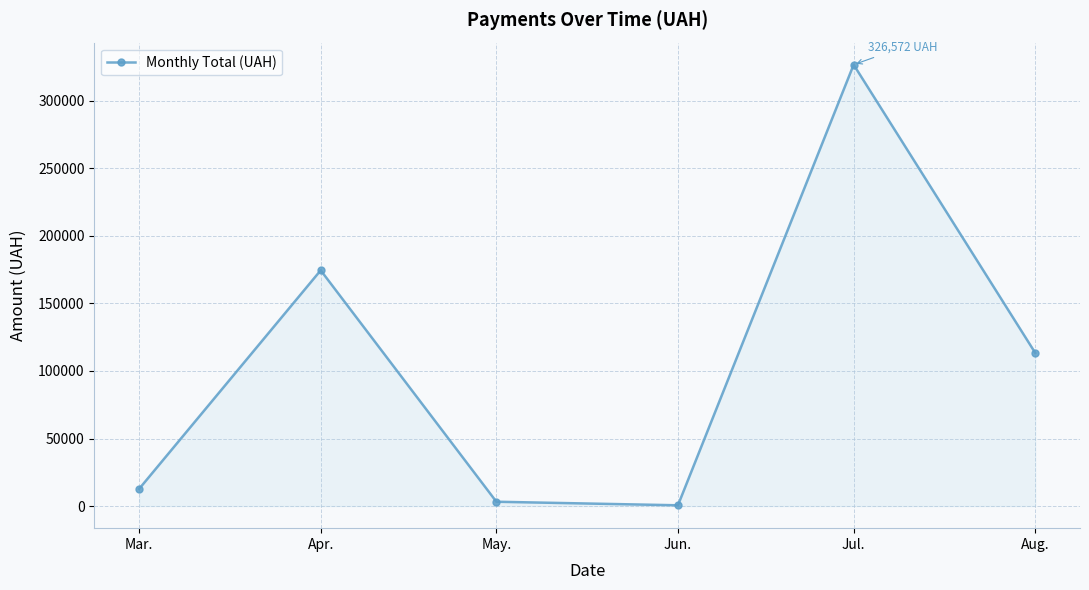

What is the label of the 2nd point from the left?

Apr.